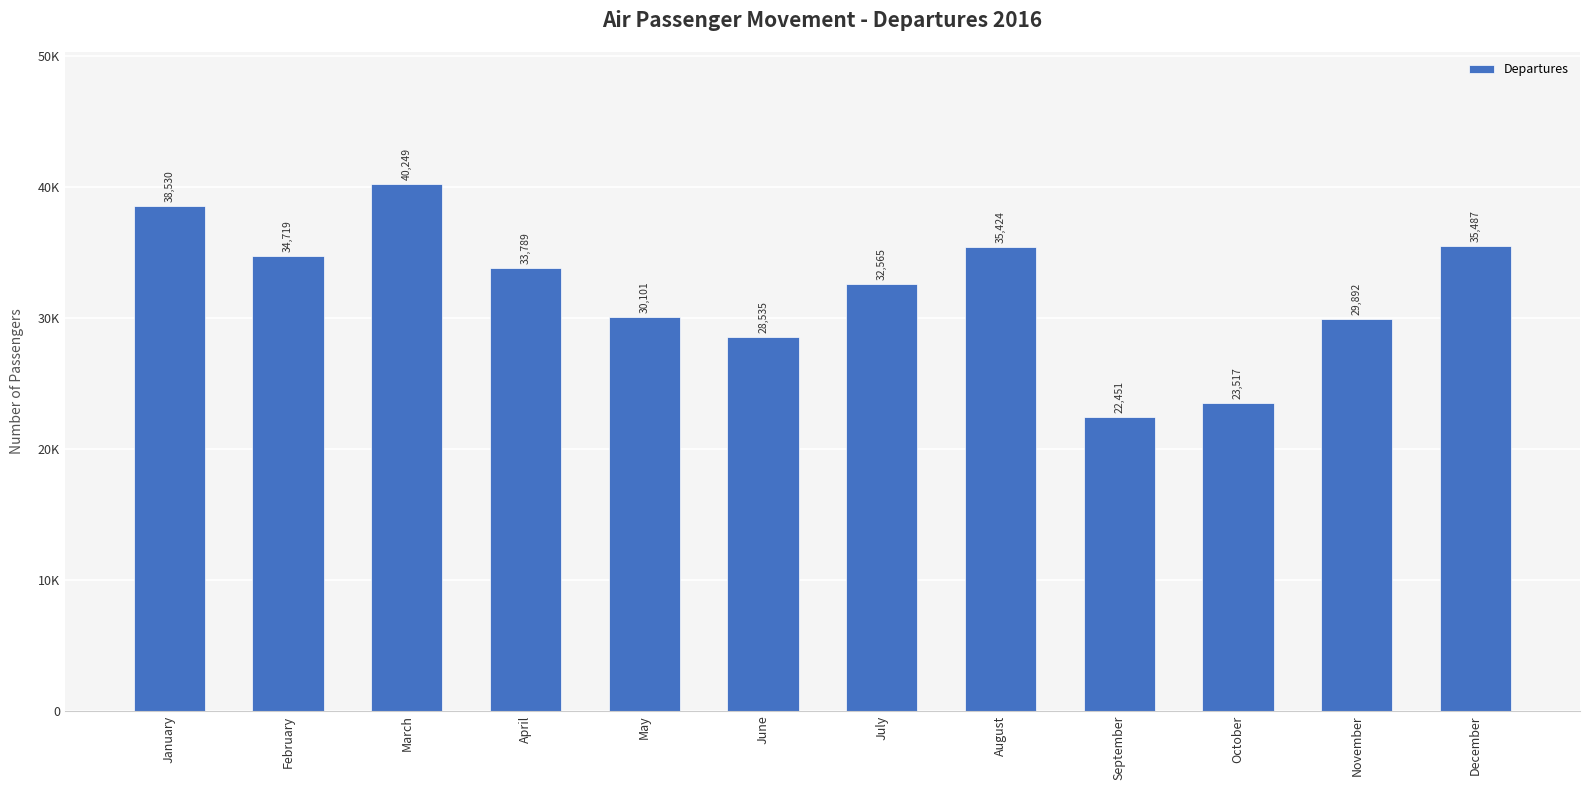

Which label corresponds to the smallest value in the chart?

September